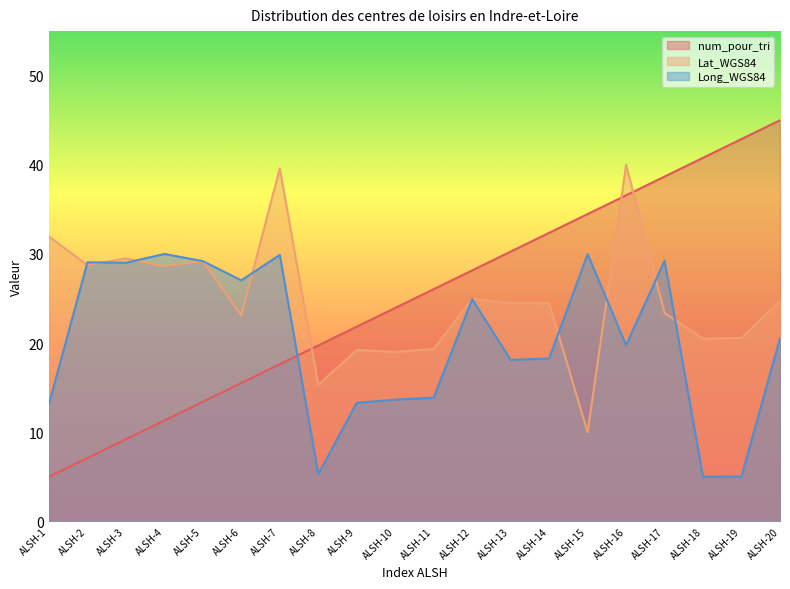

How many lines are shown in the chart?

3